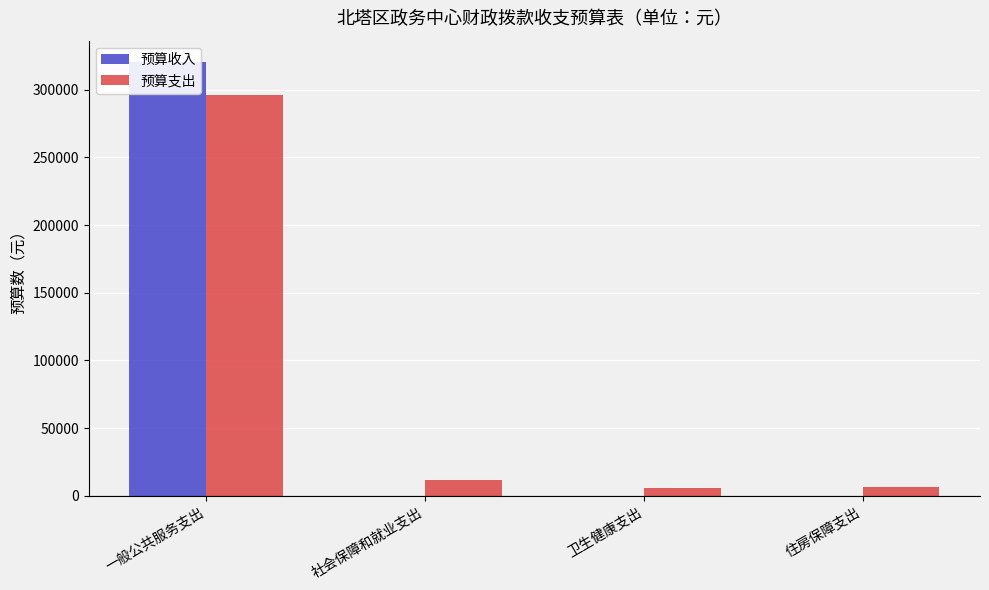

What are all the series names shown in the legend?

预算收入, 预算支出